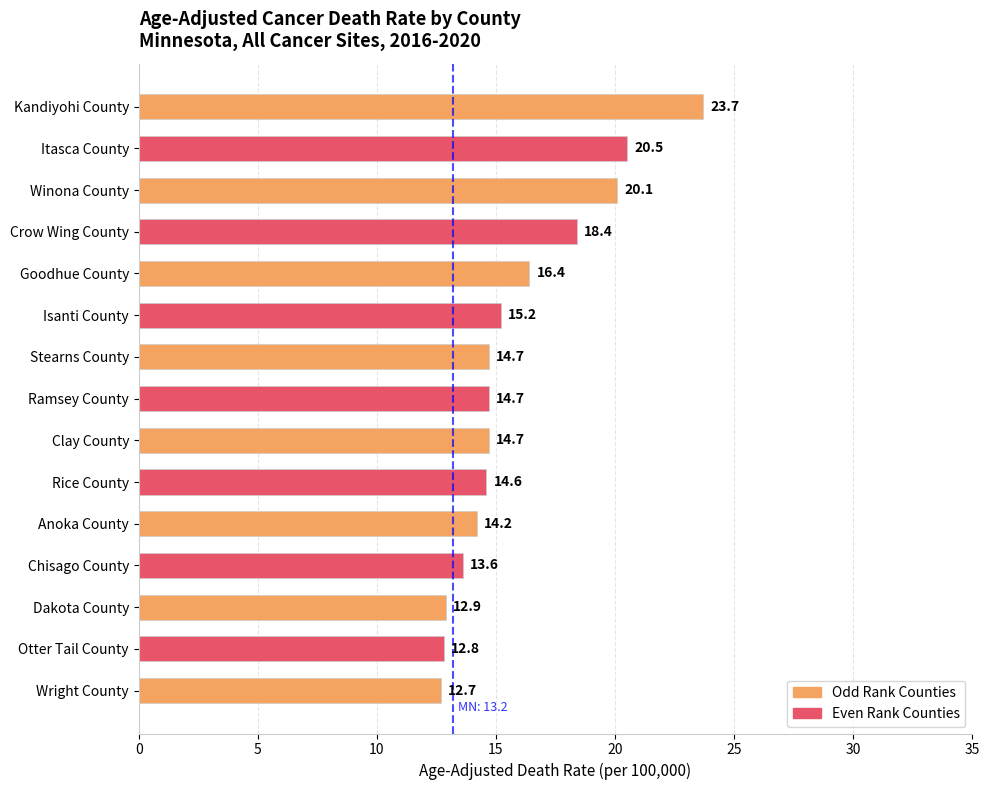

What is the label of the 5th bar from the top?

Goodhue County